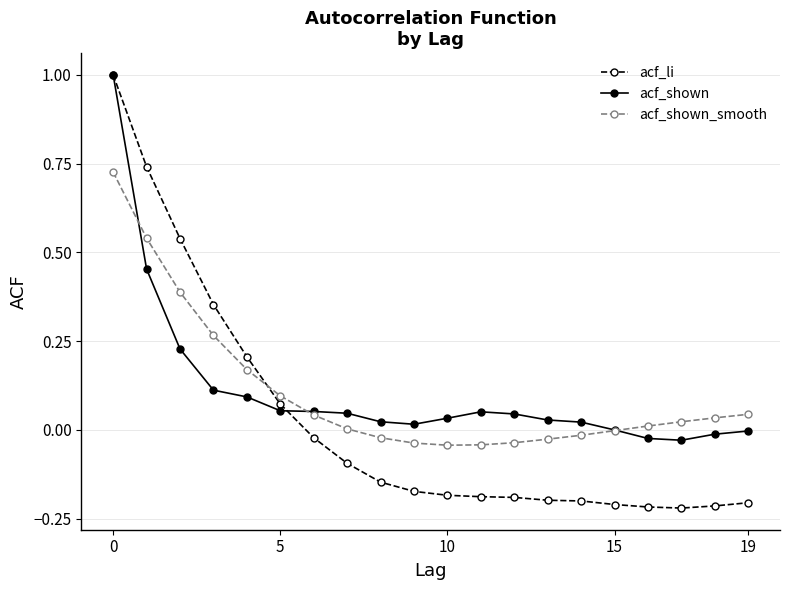

What is the highest value of the acf_li series?

1.0